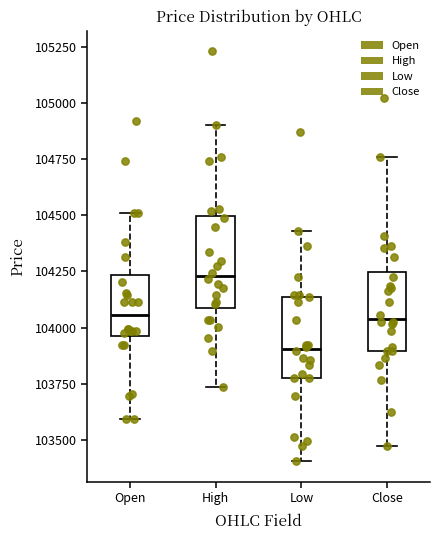

Which box has the highest median line?

High